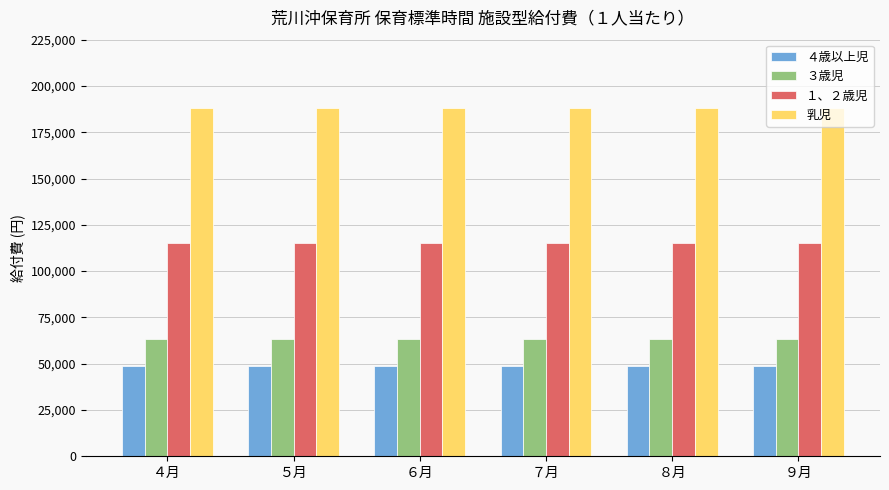

How many data points does each series have?

6